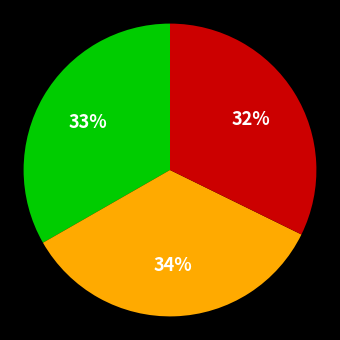

To the nearest percent, what is the average slice percentage?

33%